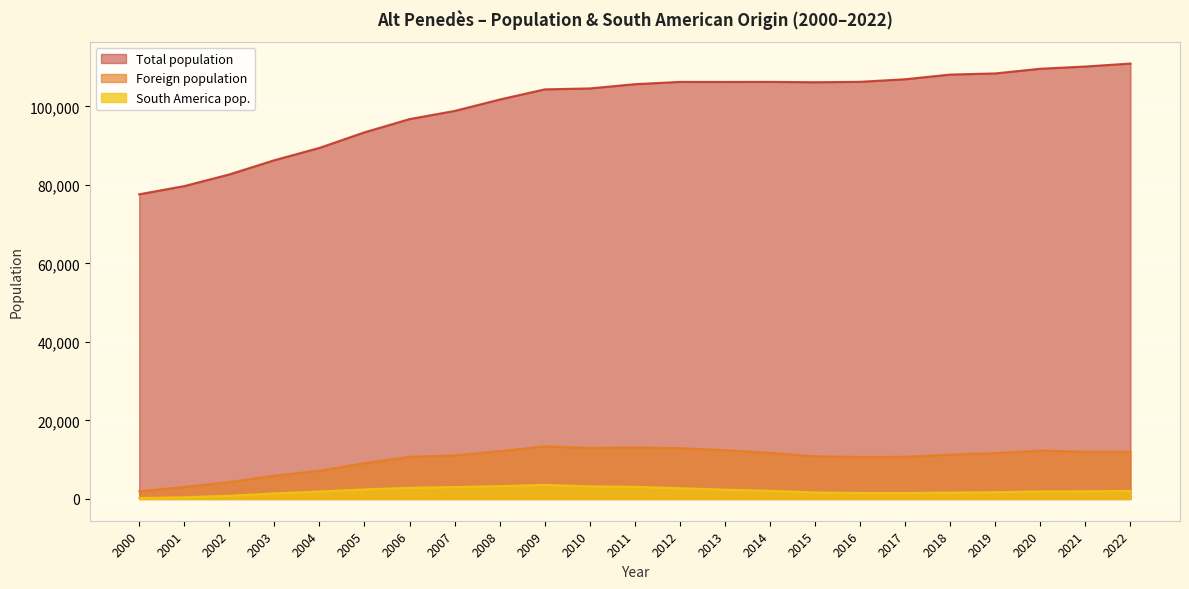

At which label does South America pop. reach its minimum?

2000